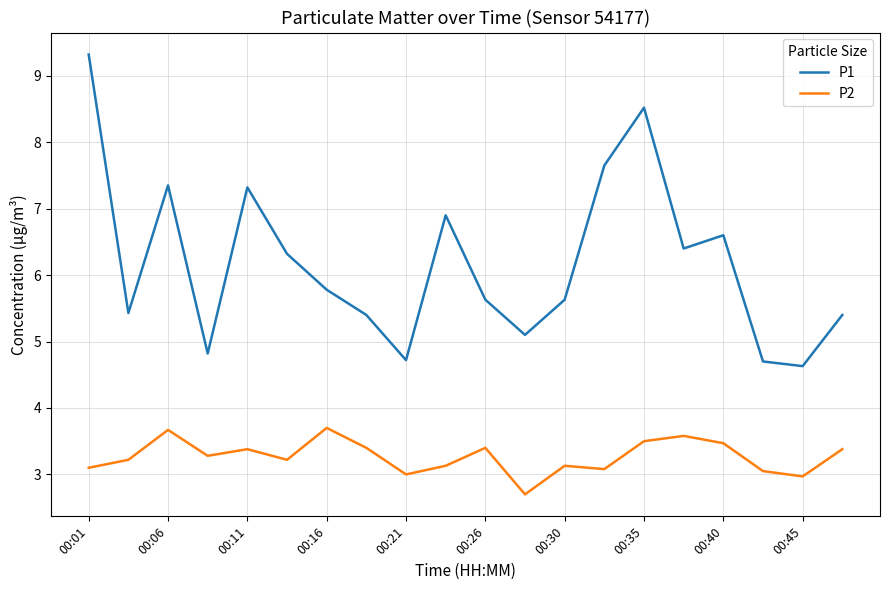

Which series has the largest range (max minus min)?

P1